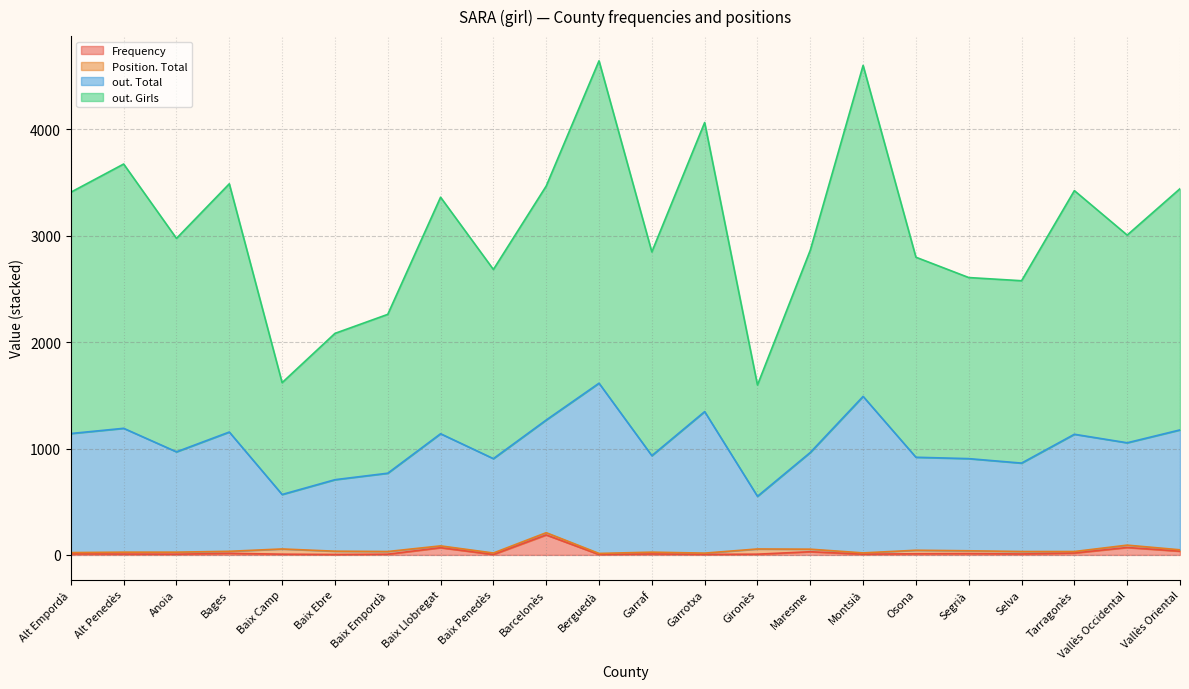

Is the value of out. Total at Maresme greater than the value of Frequency at Alt Penedès?

Yes